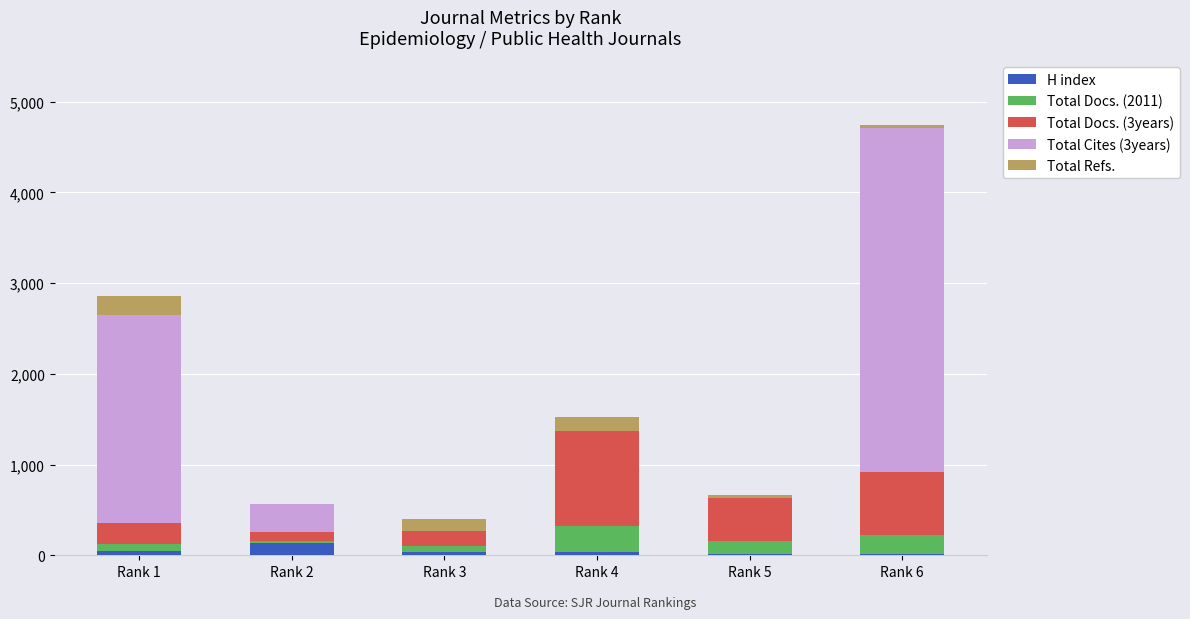

What are all the series names shown in the legend?

H index, Total Docs. (2011), Total Docs. (3years), Total Cites (3years), Total Refs.